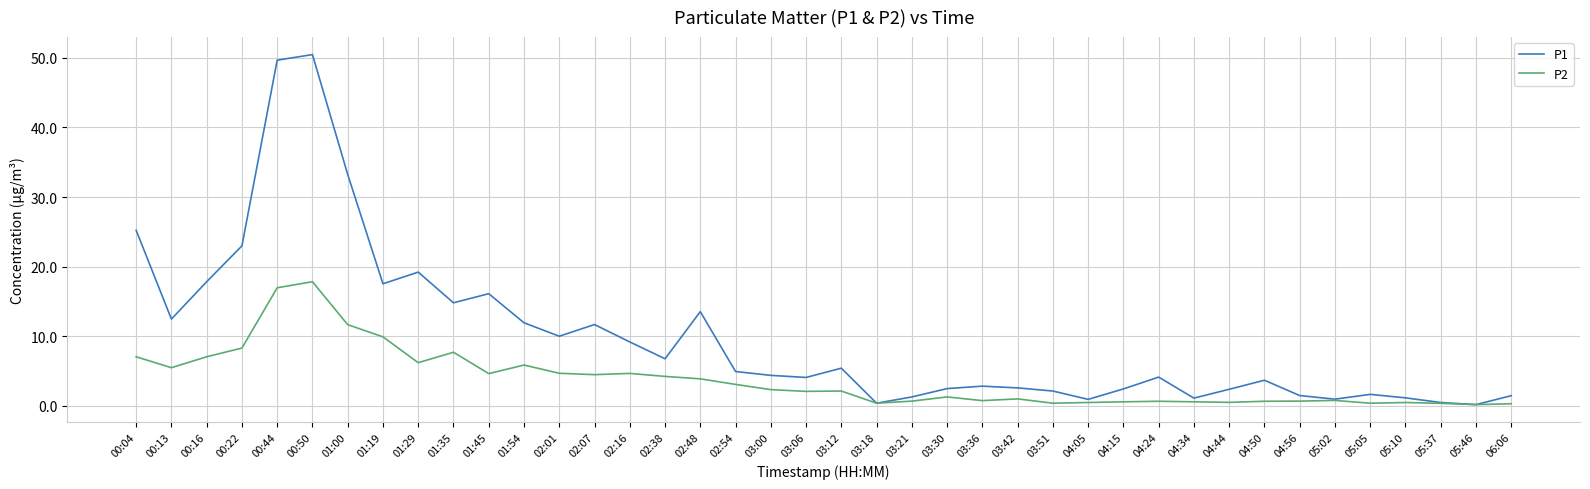

The value of P1 at 01:54 is 5.2. True or false?

False